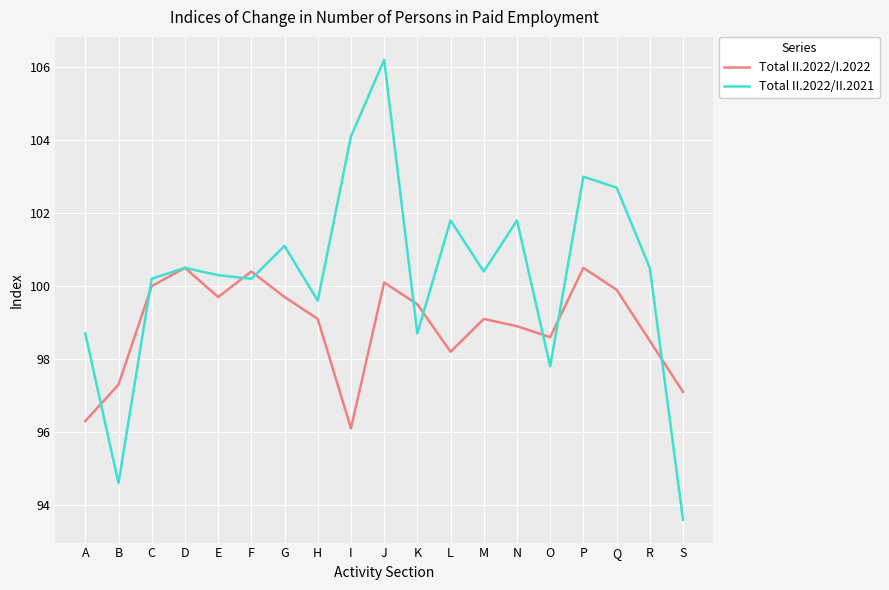

What is the difference between the highest and lowest values at N?

2.9